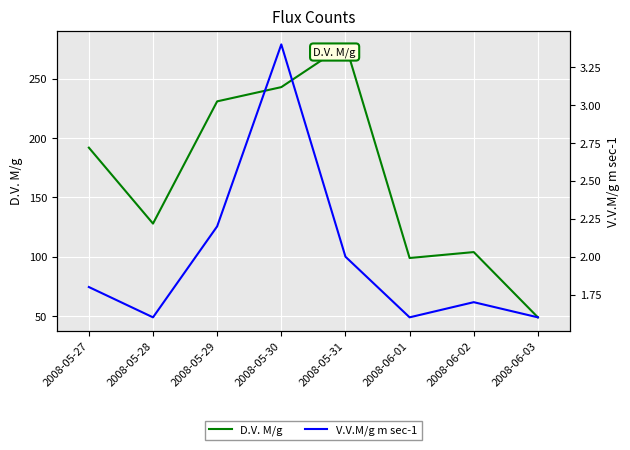

The value of V.V.M/g m sec-1 at 2008-06-03 is 1.6. True or false?

True